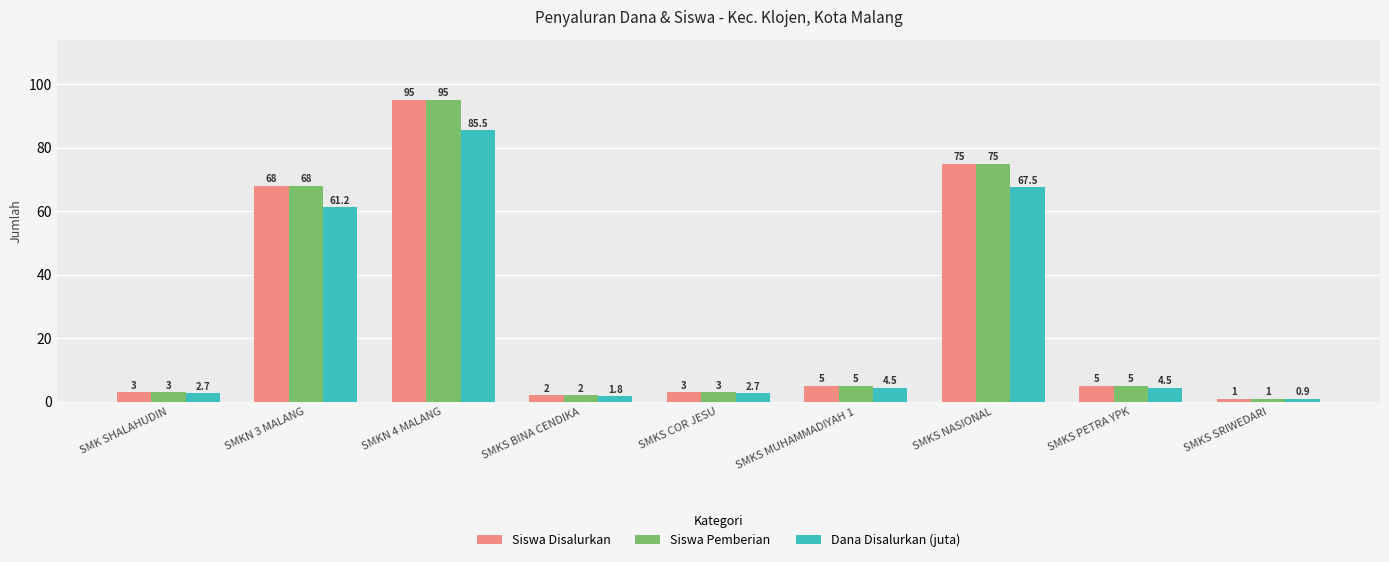

What is the minimum value for Siswa Disalurkan?

1.0